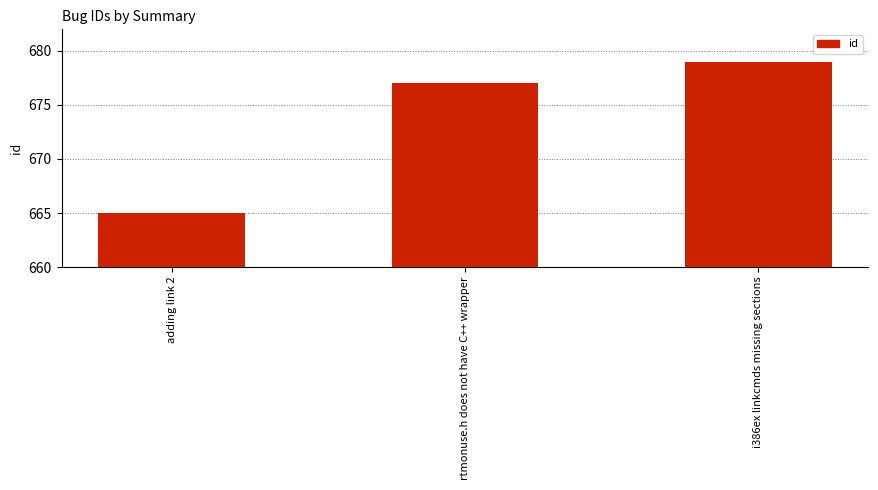

What is the approximate value at adding link 2?

665